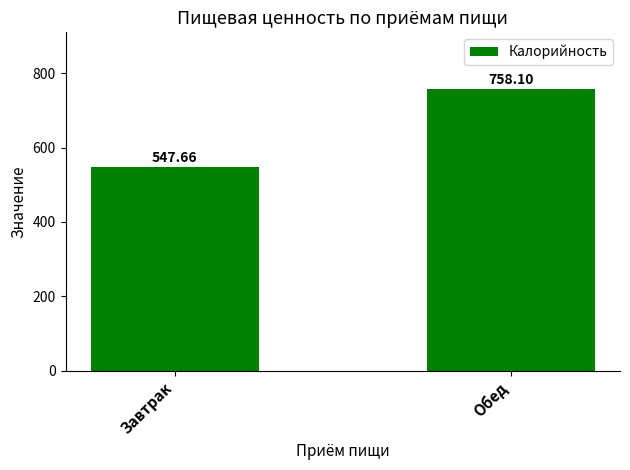

Rank the categories by value from lowest to highest.

Завтрак, Обед